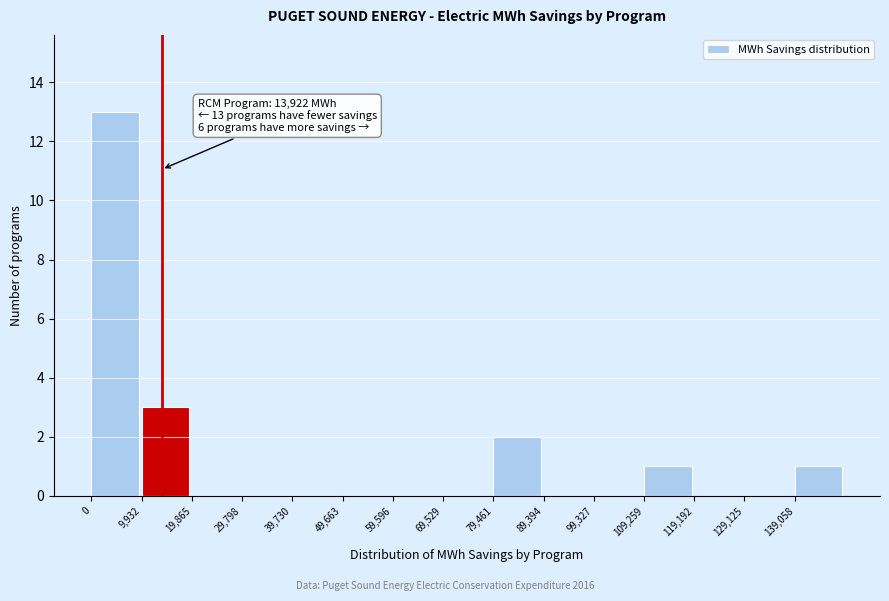

Which range on the x-axis has the tallest bar?

0 to 10000